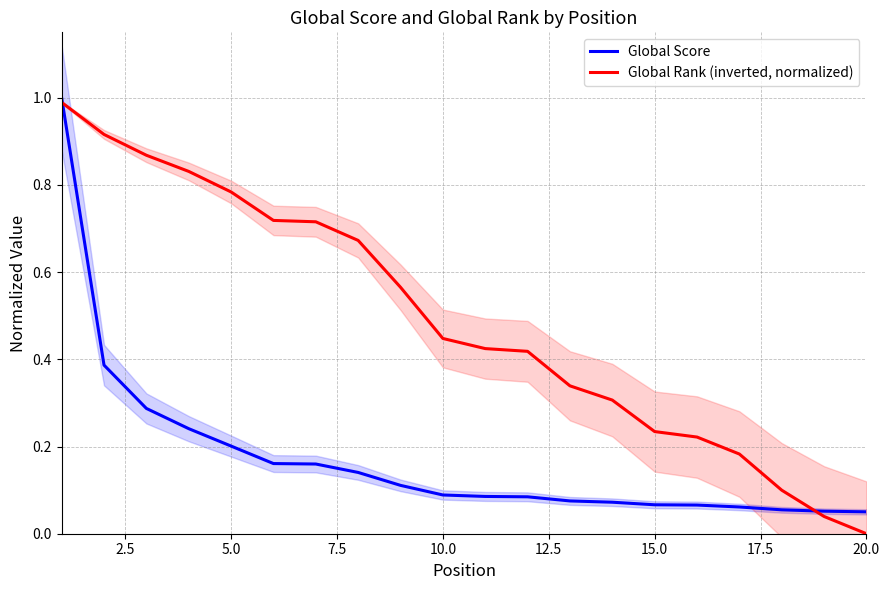

What is the maximum value for Global Rank (inverted, normalized)?

1.0